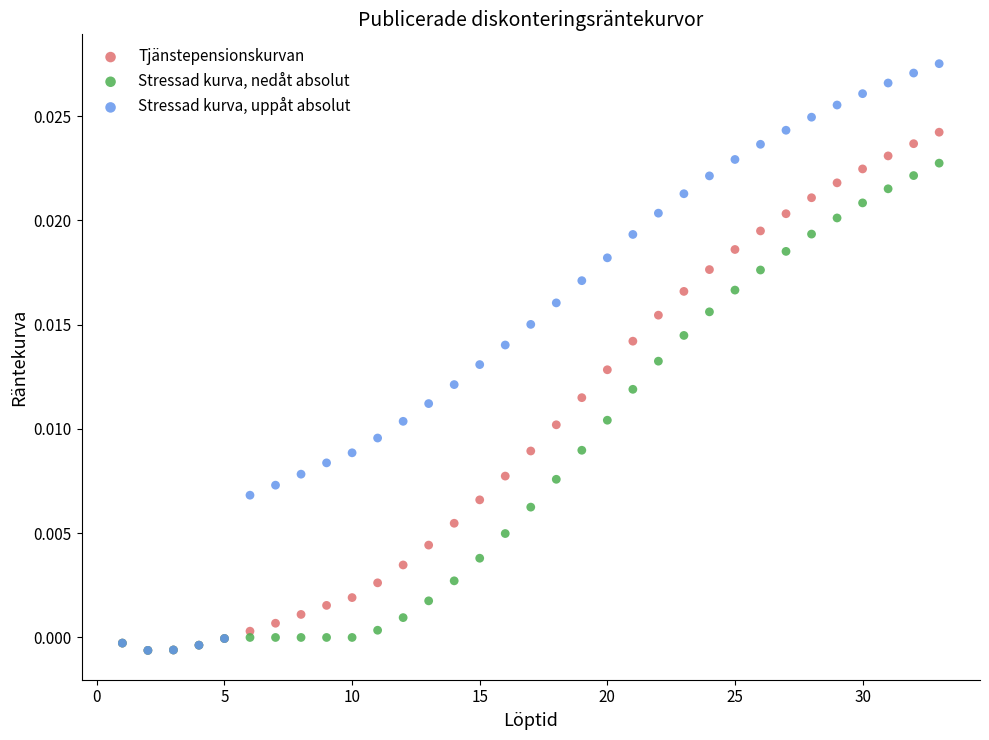

What are all the series names shown in the legend?

Tjänstepensionskurvan, Stressad kurva, nedåt absolut, Stressad kurva, uppåt absolut